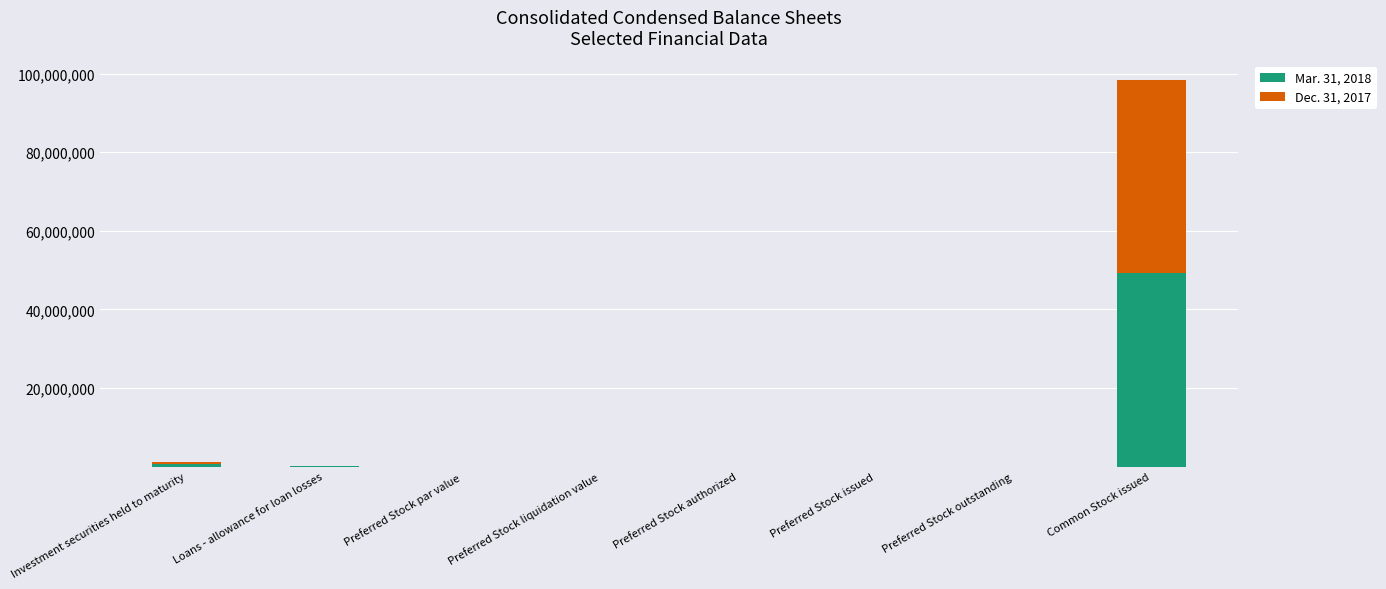

Is it true that Mar. 31, 2018 equals 82099561 at Common Stock issued?

False